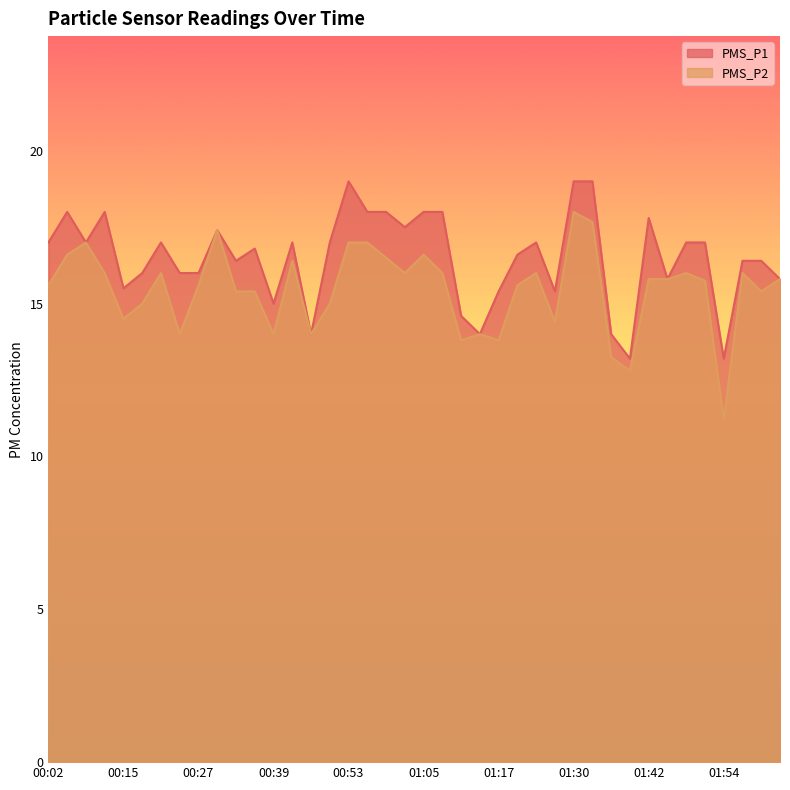

Reading left to right, transcribe all the data shown in this chart.

PMS_P1: 00:02=17.0	00:05=18.0	00:08=17.0	00:11=18.0	00:15=15.5	00:18=16.0	00:21=17.0	00:24=16.0	00:27=16.0	00:30=17.4	00:33=16.4	00:36=16.8	00:39=15.0	00:43=17.0	00:47=14.0	00:50=17.0	00:53=19.0	00:56=18.0	00:59=18.0	01:02=17.5	01:05=18.0	01:08=18.0	01:11=14.6	01:14=14.0	01:17=15.4	01:20=16.6	01:24=17.0	01:27=15.4	01:30=19.0	01:33=19.0	01:36=14.0	01:39=13.2	01:42=17.8	01:45=15.8	01:48=17.0	01:51=17.0	01:54=13.2	01:57=16.4	02:00=16.4	02:03=15.8
PMS_P2: 00:02=15.6	00:05=16.6	00:08=17.0	00:11=16.0	00:15=14.5	00:18=15.0	00:21=16.0	00:24=14.0	00:27=15.6	00:30=17.4	00:33=15.4	00:36=15.4	00:39=14.0	00:43=16.4	00:47=14.0	00:50=15.0	00:53=17.0	00:56=17.0	00:59=16.5	01:02=16.0	01:05=16.6	01:08=16.0	01:11=13.8	01:14=14.0	01:17=13.8	01:20=15.6	01:24=16.0	01:27=14.4	01:30=18.0	01:33=17.7	01:36=13.2	01:39=12.8	01:42=15.8	01:45=15.8	01:48=16.0	01:51=15.8	01:54=11.2	01:57=16.0	02:00=15.4	02:03=15.8